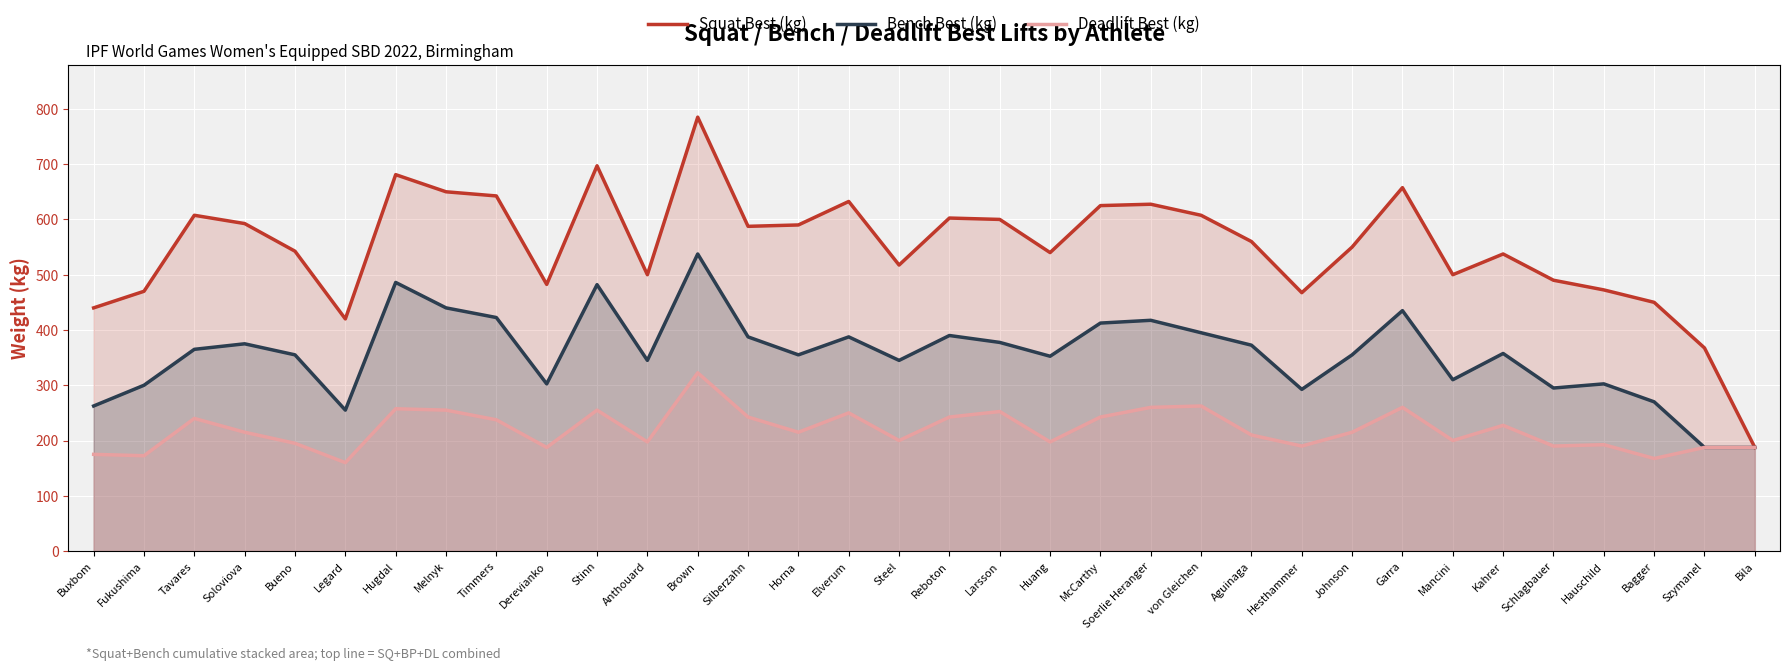

True or false: Squat Best (kg) and Deadlift Best (kg) cross at least once.

False